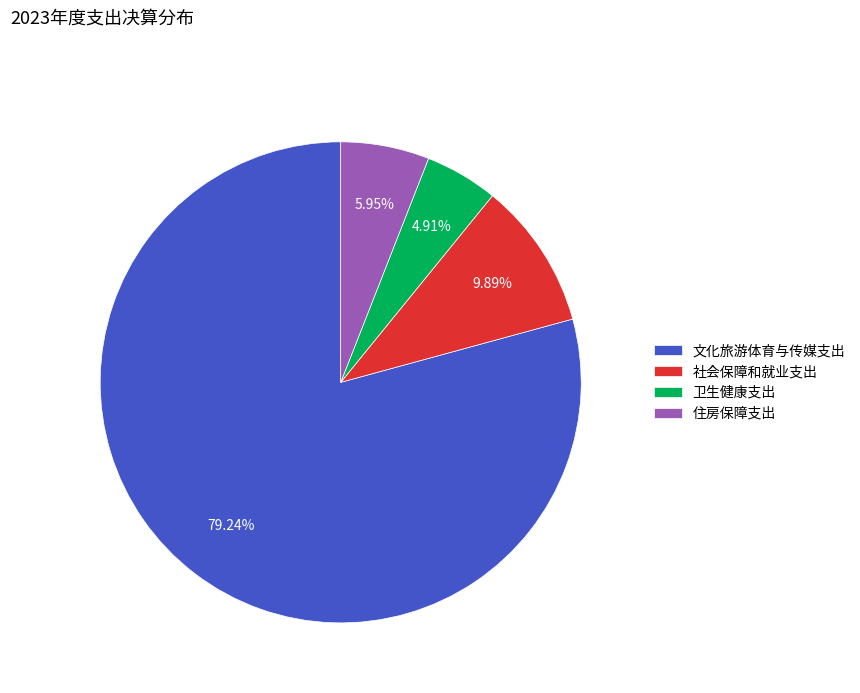

Is it true that 文化旅游体育与传媒支出 is 65% of the pie?

False